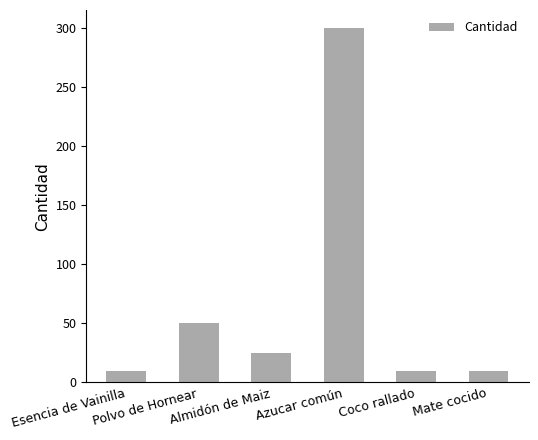

Reading left to right, transcribe all the data shown in this chart.

Esencia de Vainilla=10	Polvo de Hornear=50	Almidón de Maiz=25	Azucar común=300	Coco rallado=10	Mate cocido=10